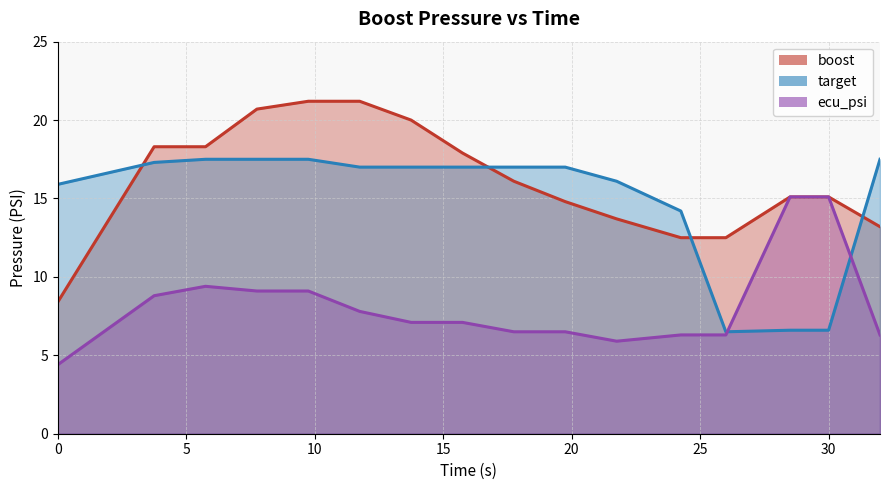

What is the sum of all target values?

238.2